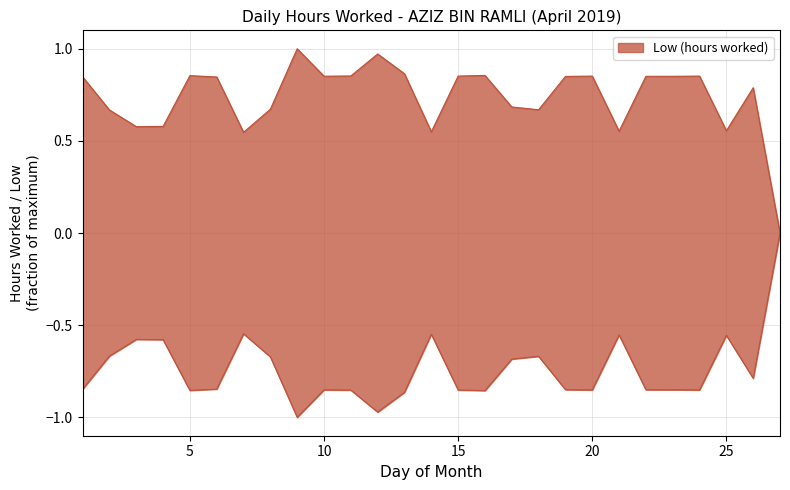

What is the value of the 1st point from the left?

0.8